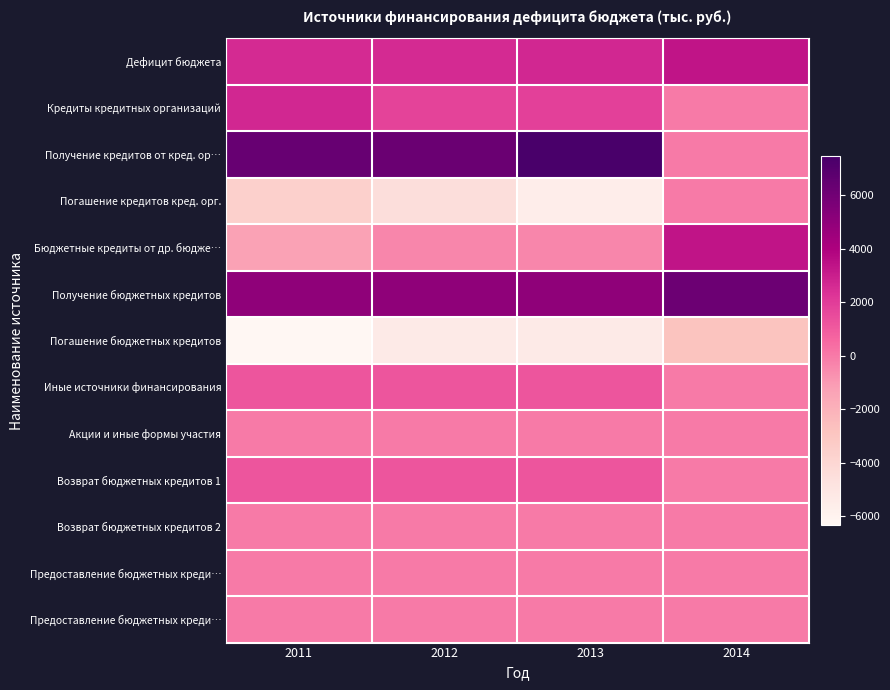

What is the spread (max minus min) of values at 2013?

13023.0